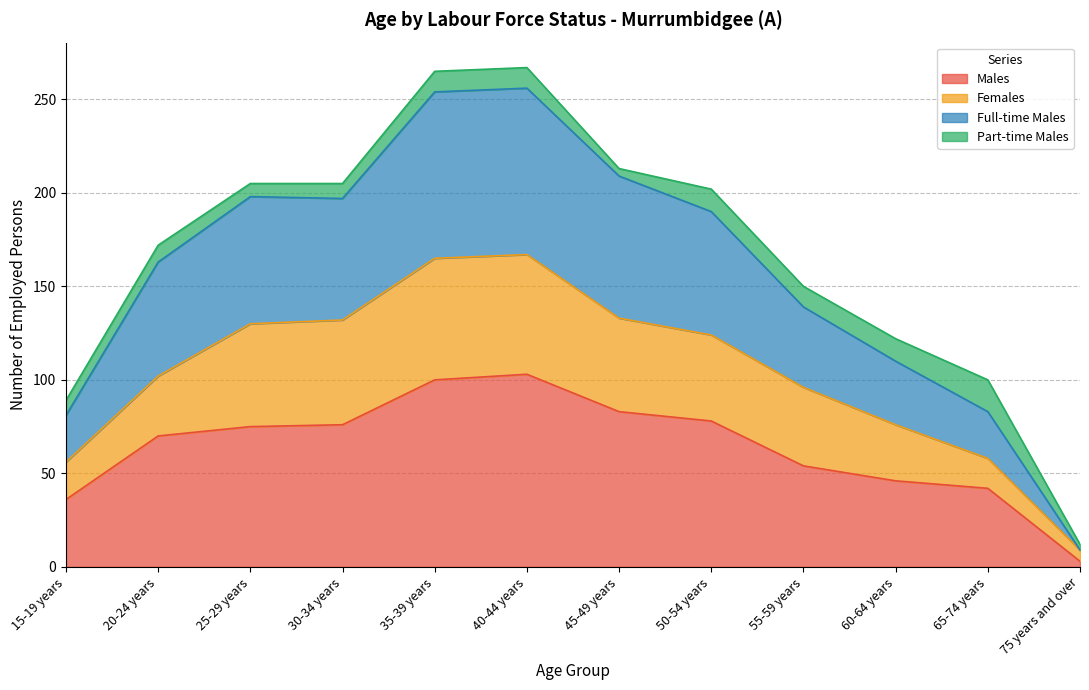

At which category is the sum across all series the highest?

40-44 years